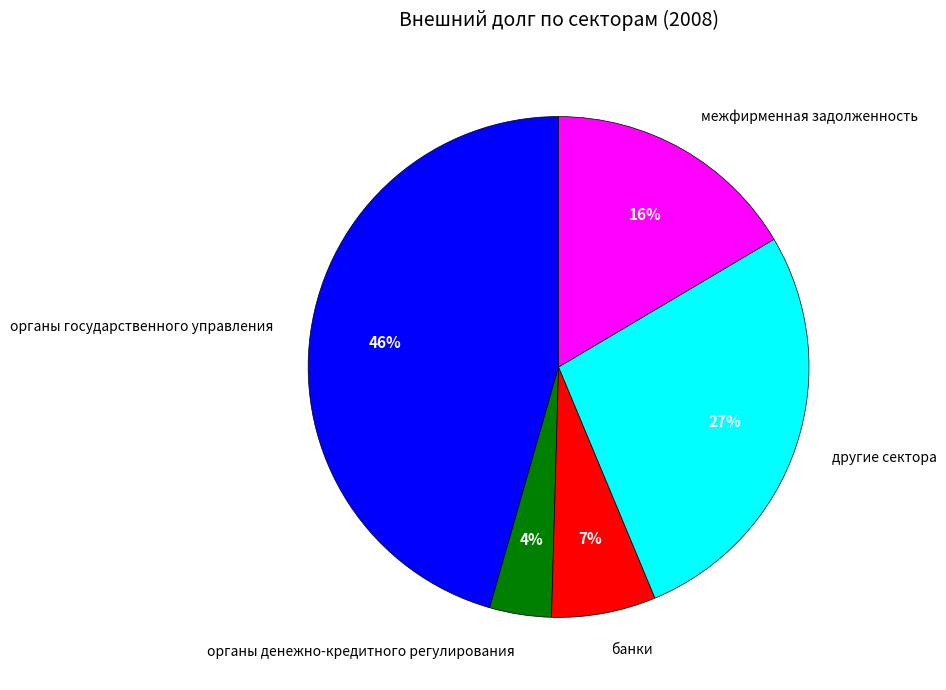

Is органы государственного управления the majority of the pie?

No